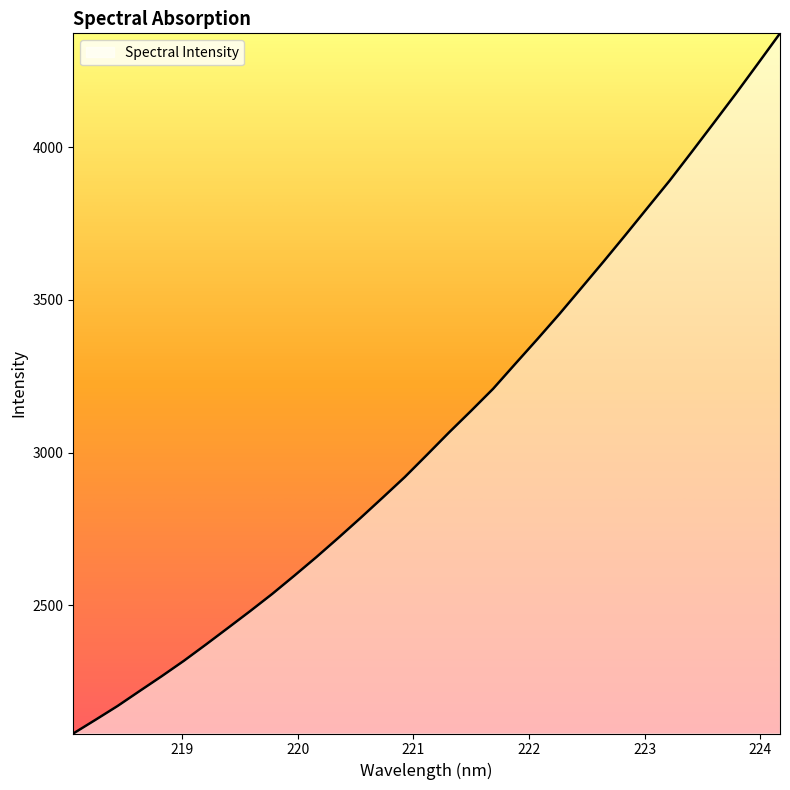

How many lines are shown in the chart?

1